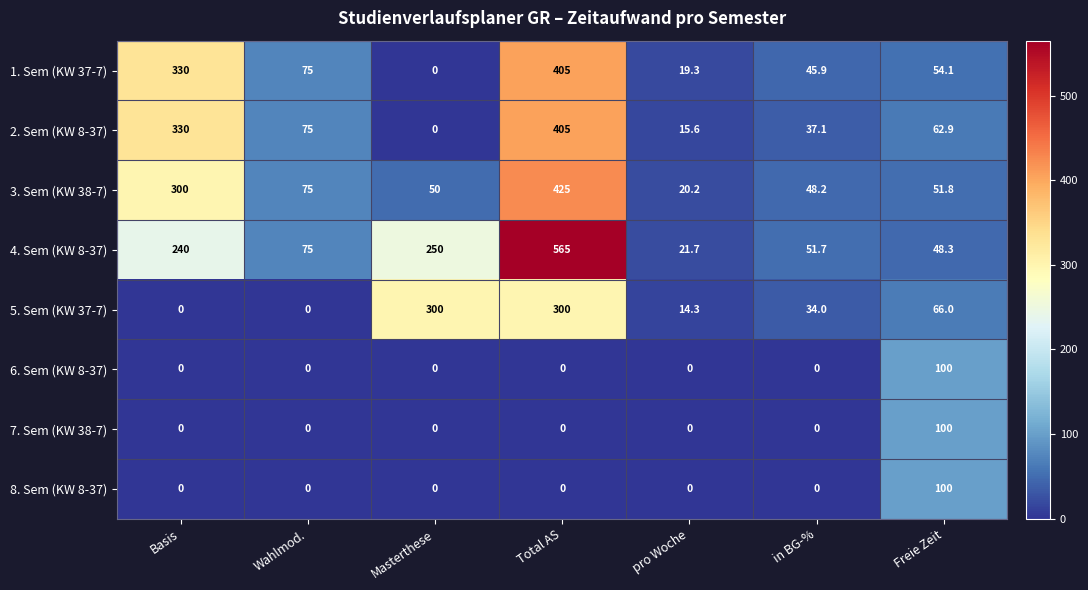

Rank the categories by 2. Sem (KW 8-37) value from highest to lowest.

Total AS, Basis, Wahlmod., Freie Zeit, in BG-%, pro Woche, Masterthese